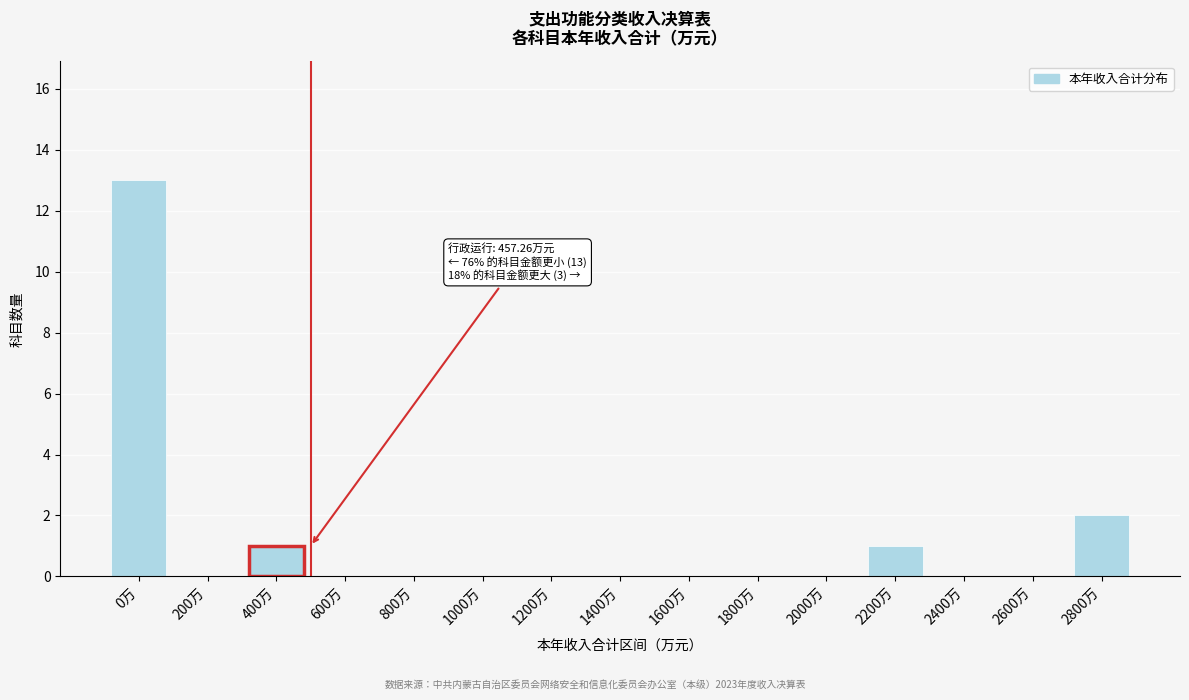

Reading left to right, transcribe all the data shown in this chart.

0万=13	200万=0	400万=1	600万=0	800万=0	1000万=0	1200万=0	1400万=0	1600万=0	1800万=0	2000万=0	2200万=1	2400万=0	2600万=0	2800万=2